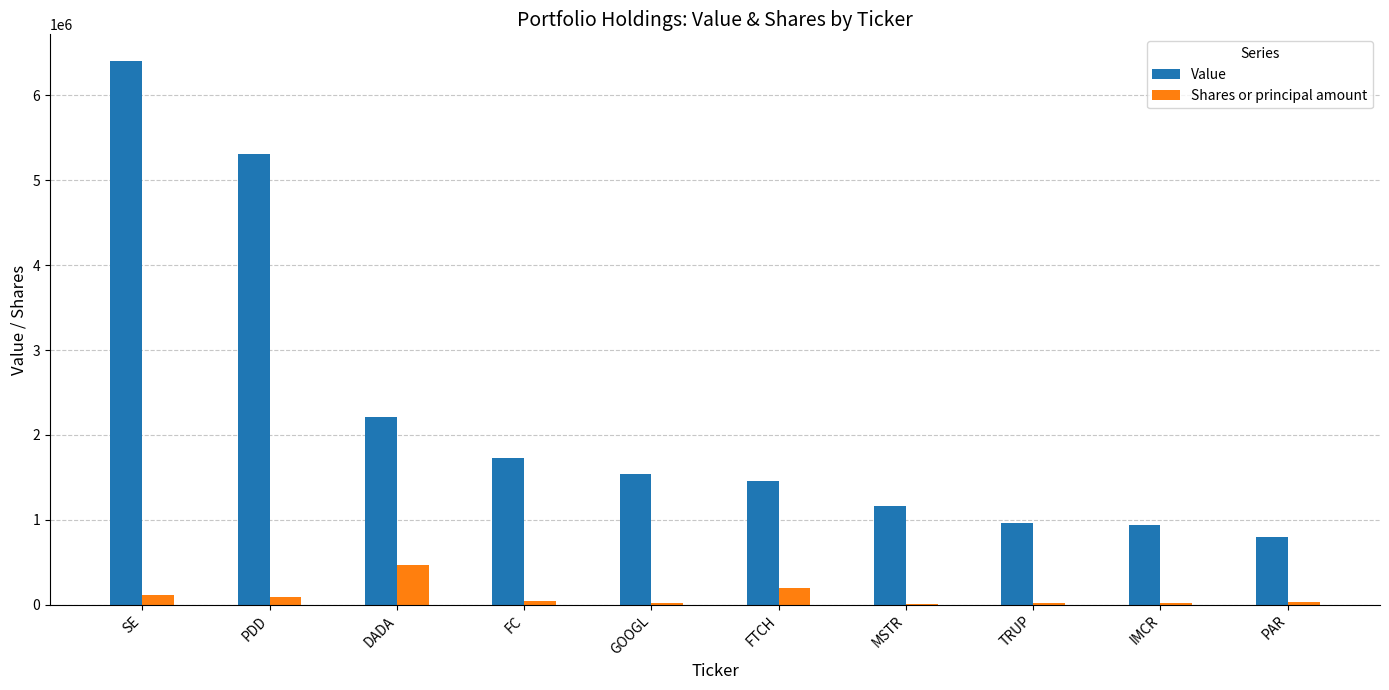

Between DADA and FTCH, which series saw the biggest shift?

Value